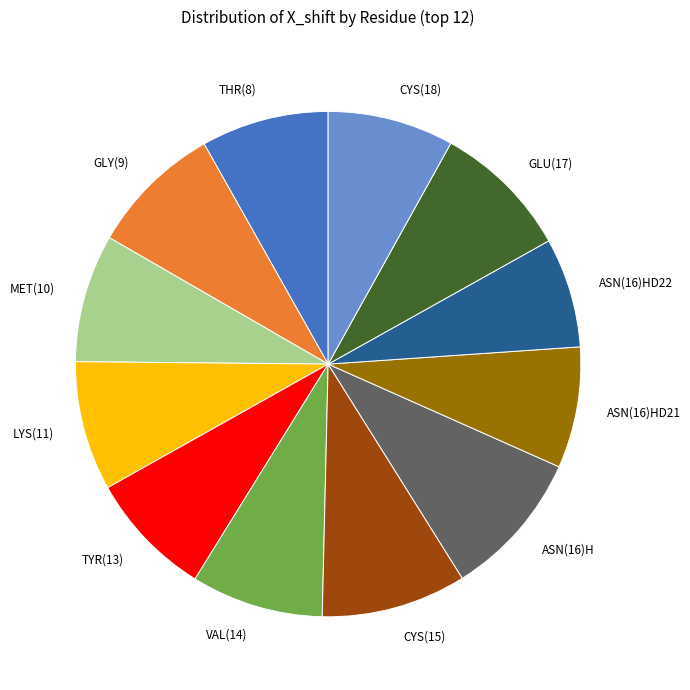

Is it true that ASN(16)H is 9% of the pie?

True